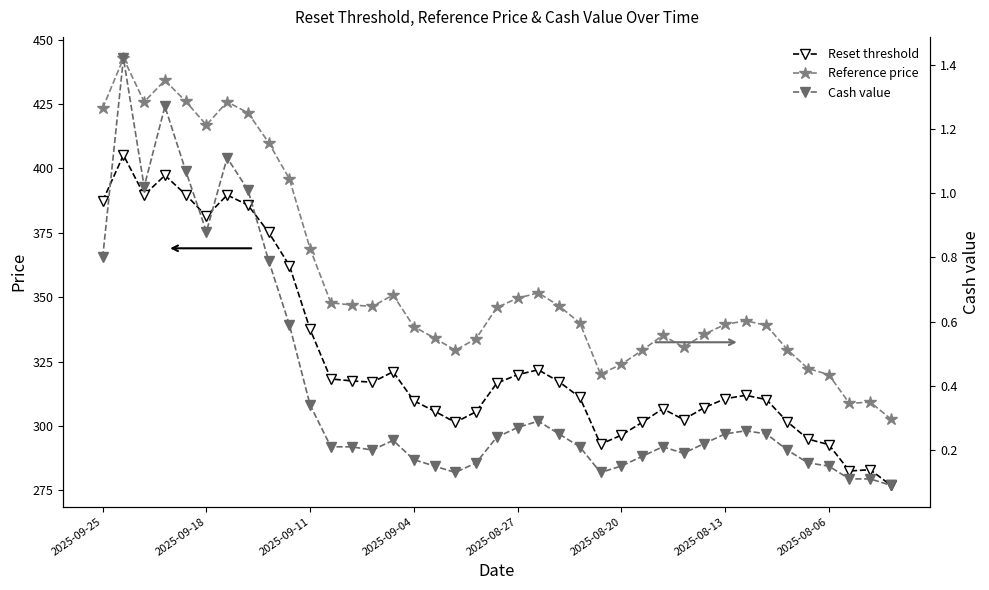

What position from the left is 34?

35